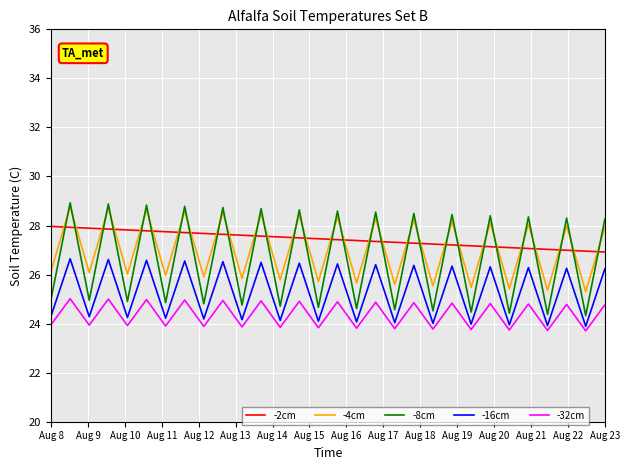

Which series has the largest range (max minus min)?

-8cm